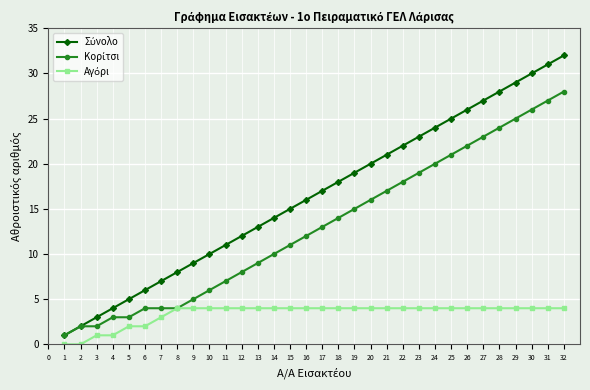

Which category has the highest value across all series?

32